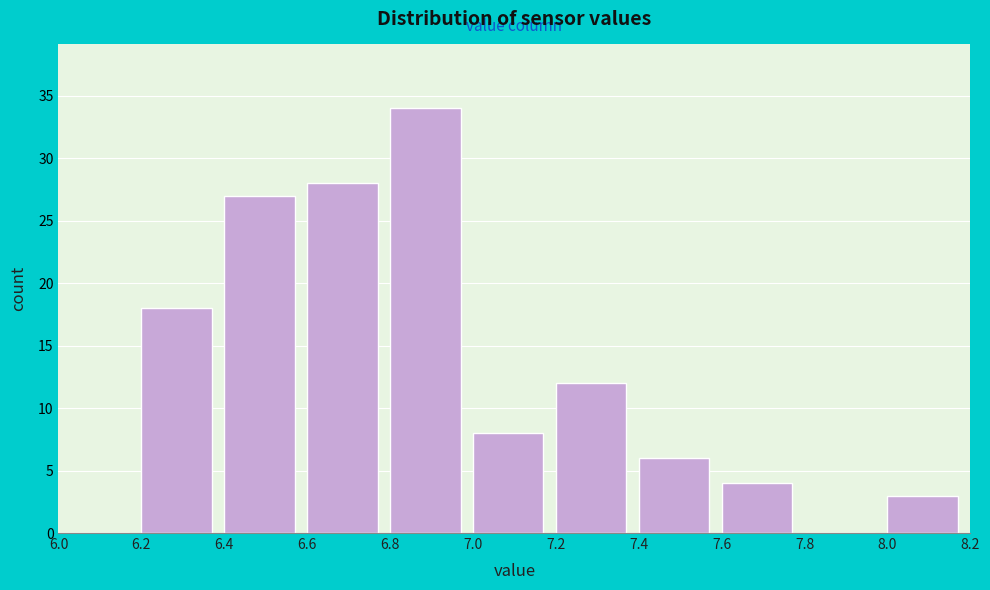

Over which range of the x-axis is the bar tallest?

6.8 to 7.0